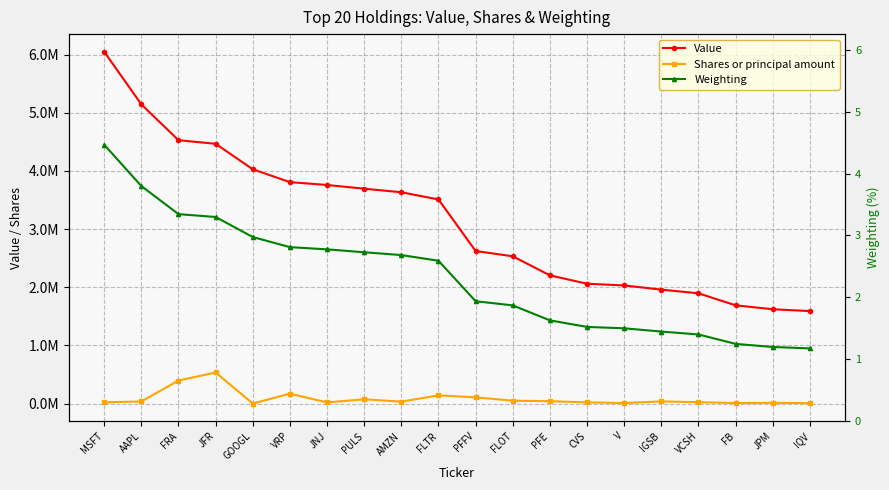

Which series has the largest total across all categories?

Value